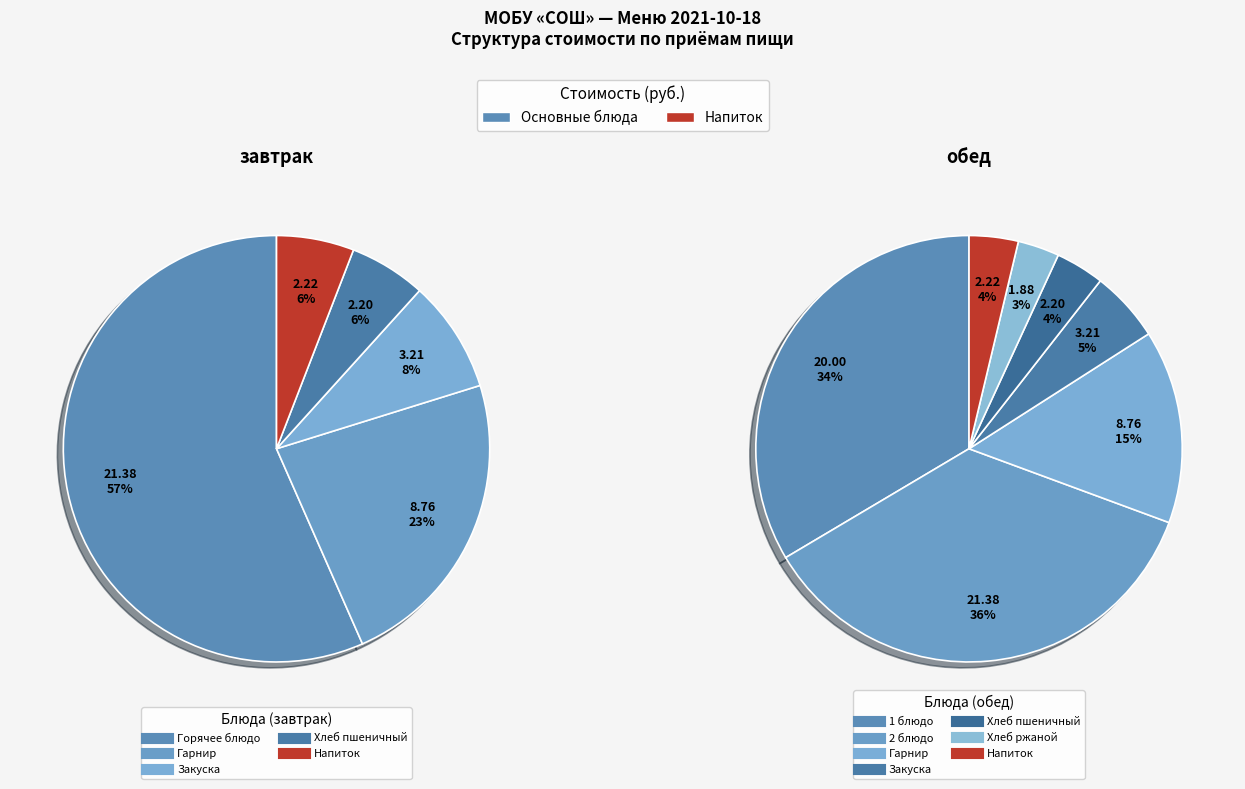

Which has a higher value, Закуска or 1 блюдо?

1 блюдо